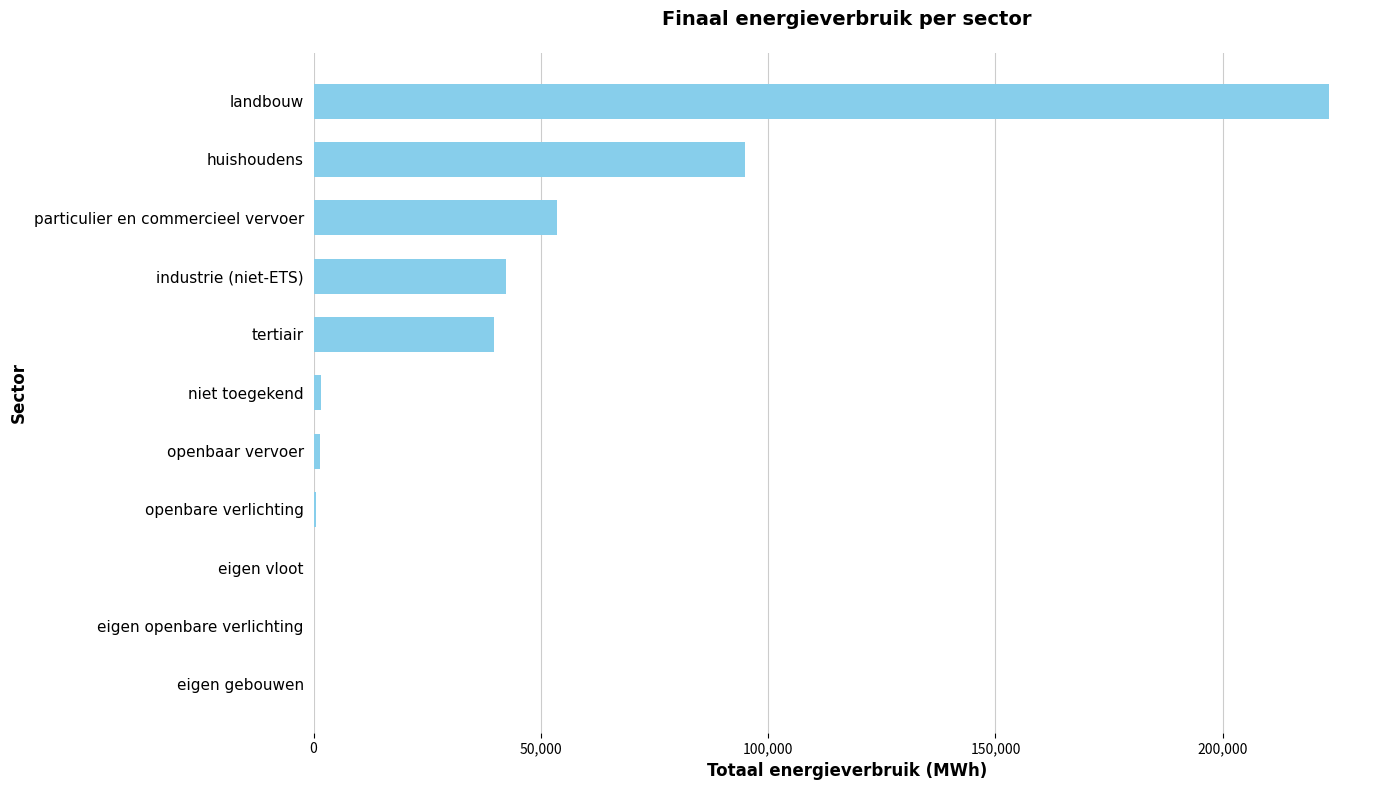

Count the number of data series in this chart.

1